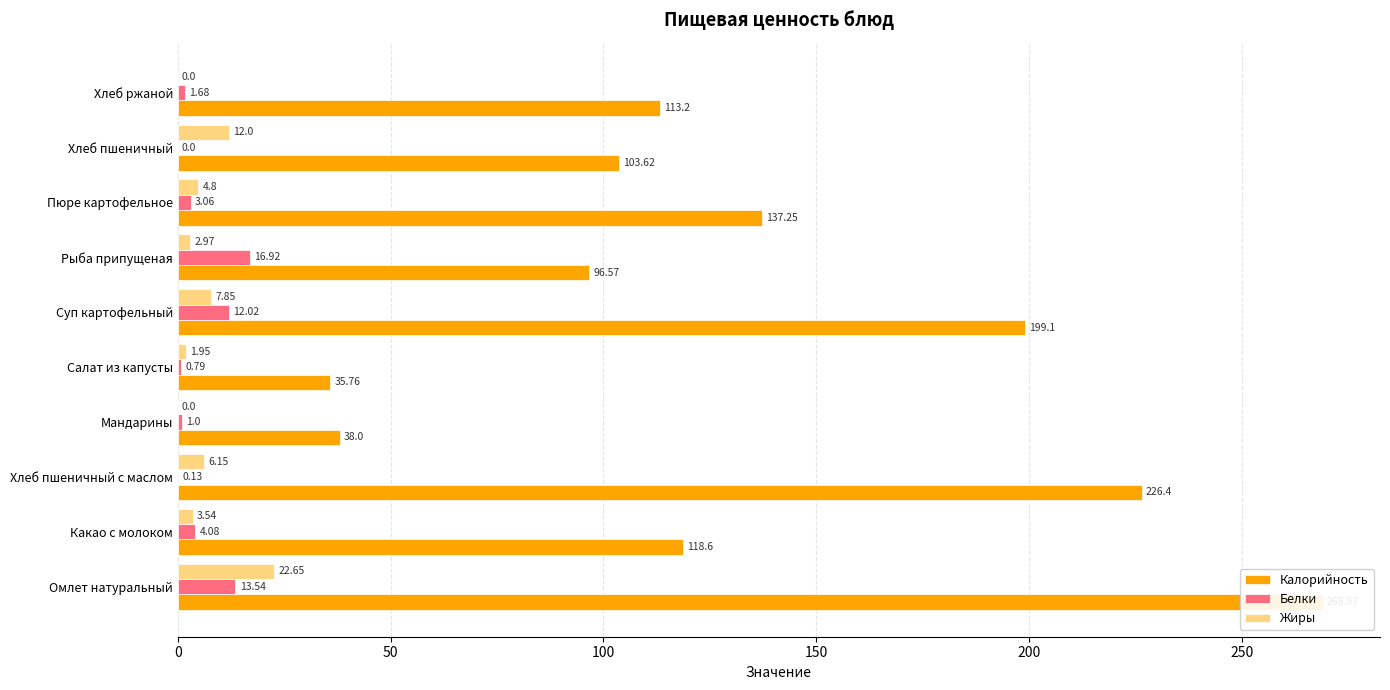

Is the value of Белки at Пюре картофельное greater than the value of Жиры at Омлет натуральный?

No